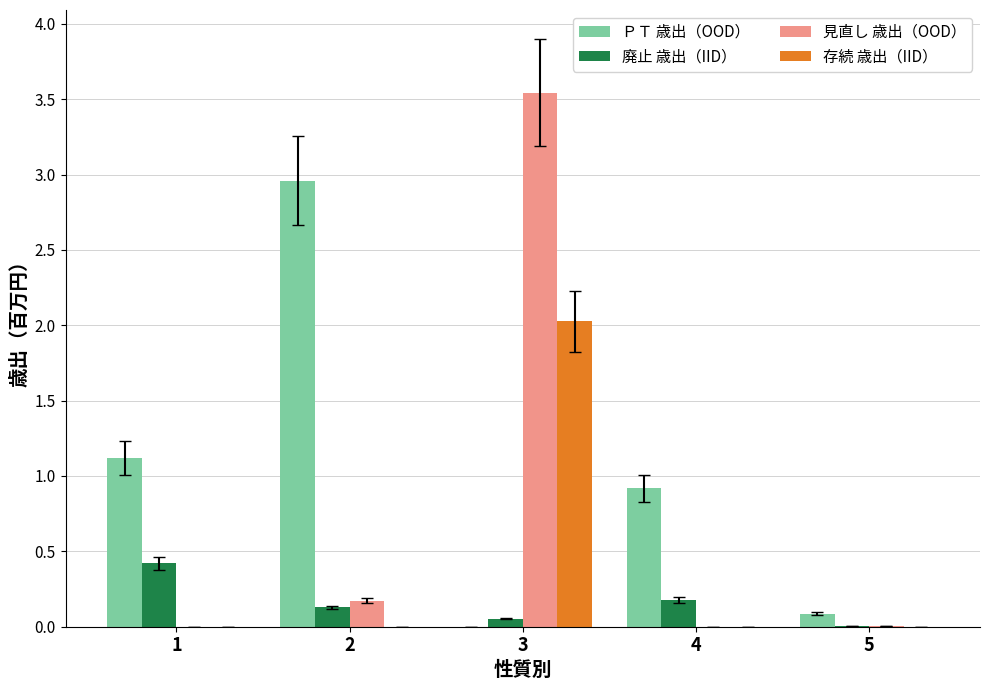

Count the number of categories in the chart.

5